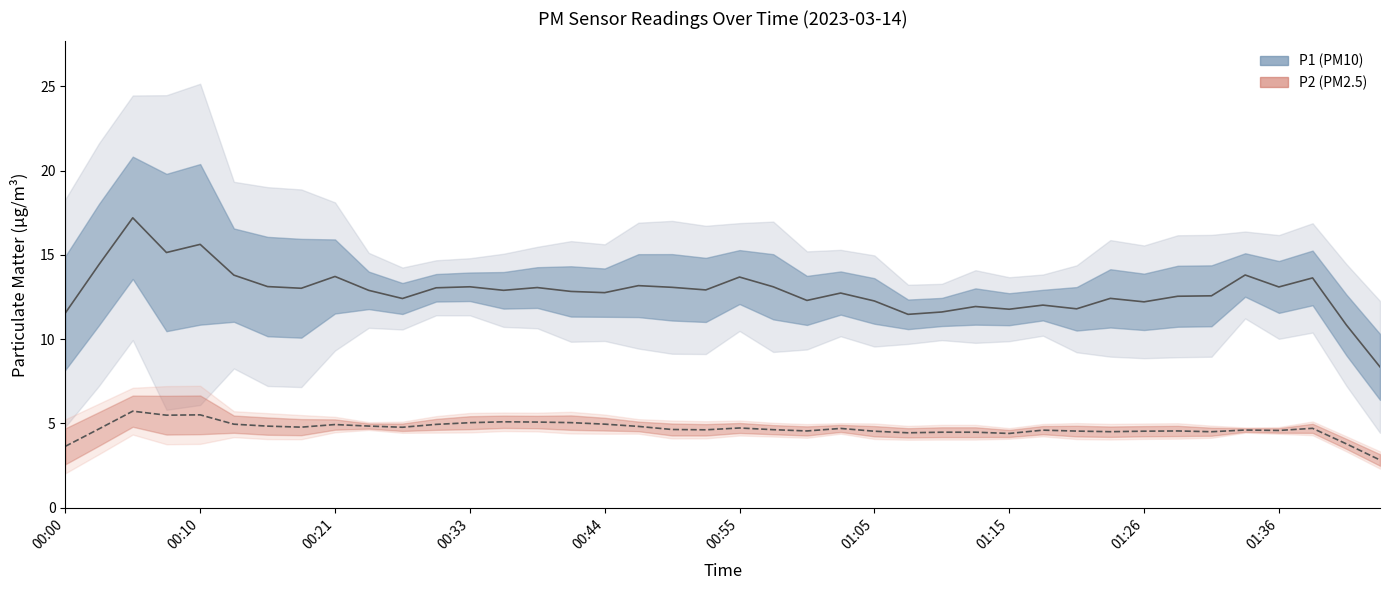

At which category is the sum across all series the highest?

00:05